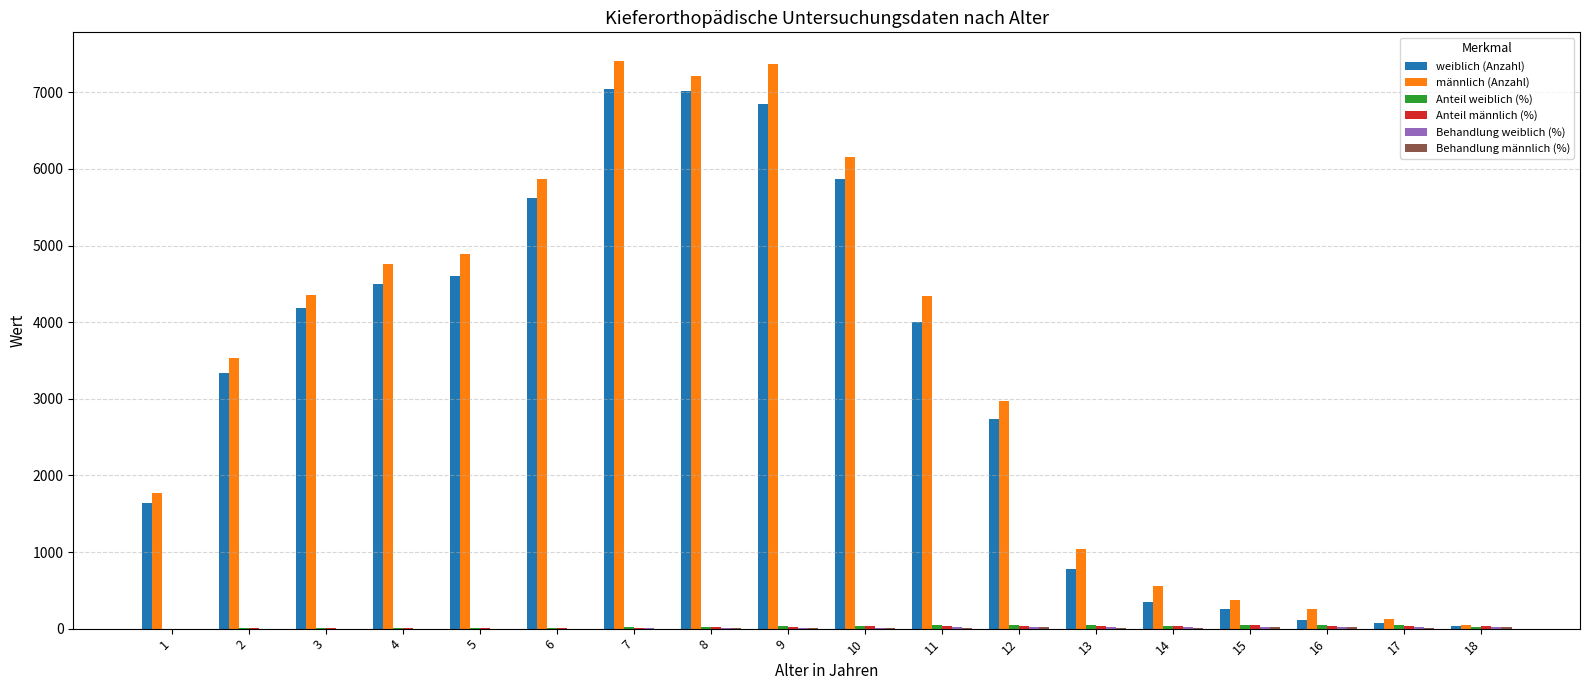

Is the value of weiblich (Anzahl) at 1 greater than the value of männlich (Anzahl) at 8?

No